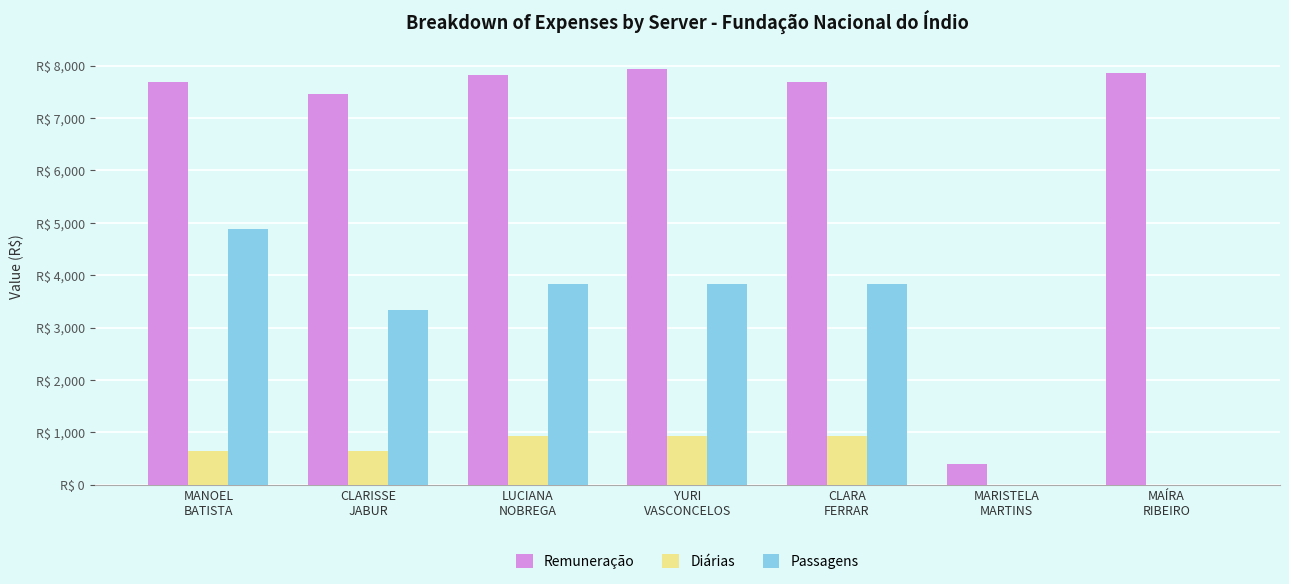

Rank the series by their maximum value, from lowest to highest.

Diárias, Passagens, Remuneração